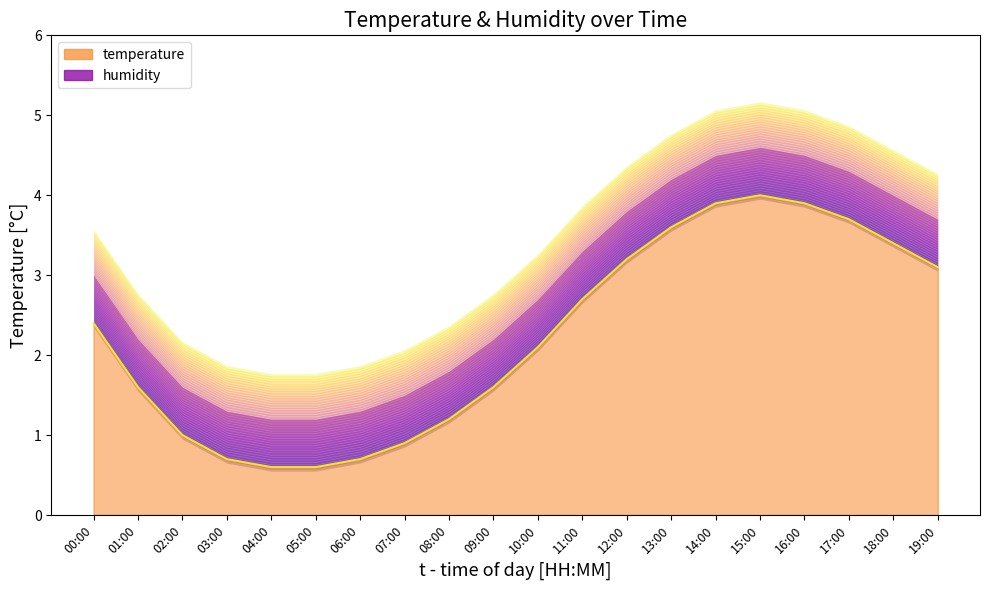

Reading left to right, what are all the values shown in this chart?

00:00=2.4	01:00=1.6	02:00=1.0	03:00=0.7	04:00=0.6	05:00=0.6	06:00=0.7	07:00=0.9	08:00=1.2	09:00=1.6	10:00=2.1	11:00=2.7	12:00=3.2	13:00=3.6	14:00=3.9	15:00=4.0	16:00=3.9	17:00=3.7	18:00=3.4	19:00=3.1